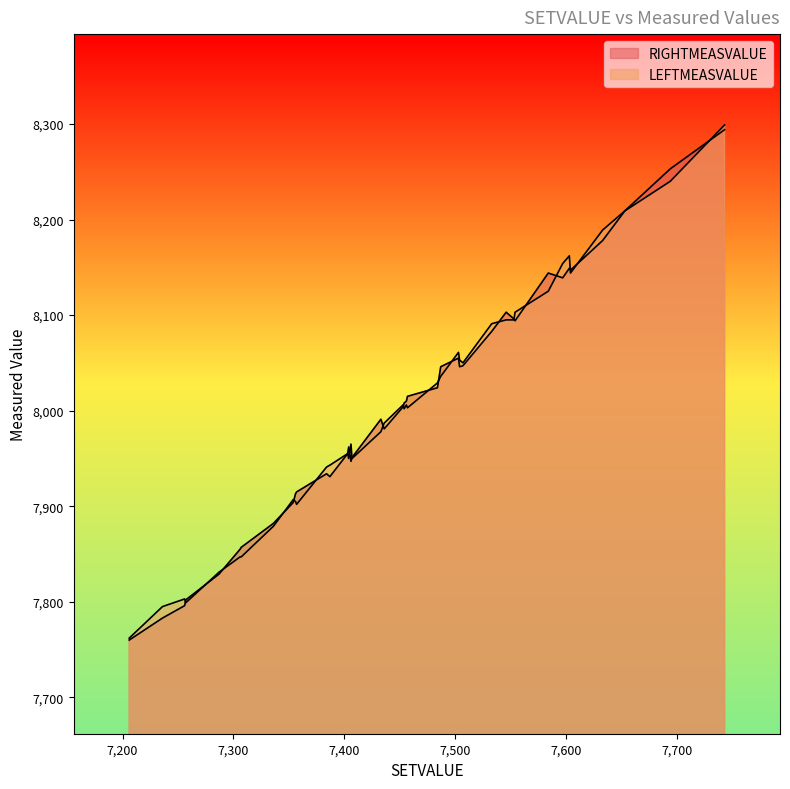

What is the total value across all series at 7436?

15968